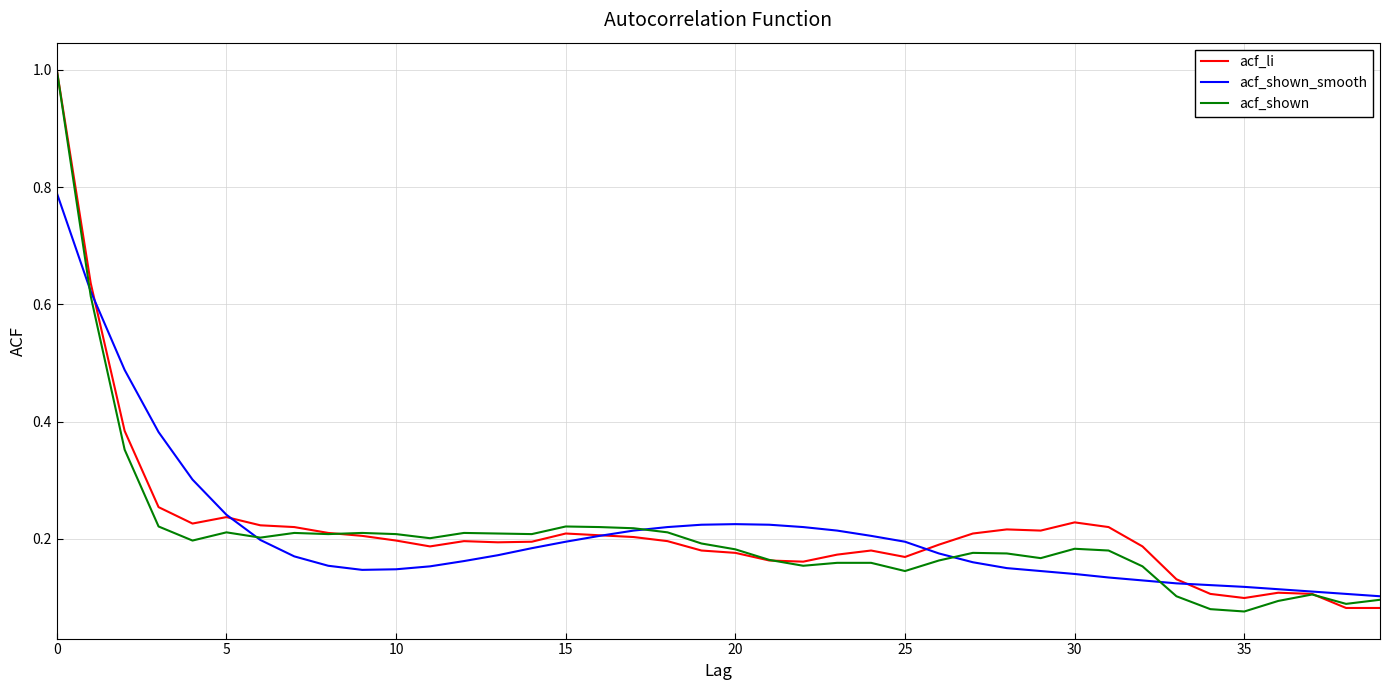

What is the highest value of the acf_li series?

1.0